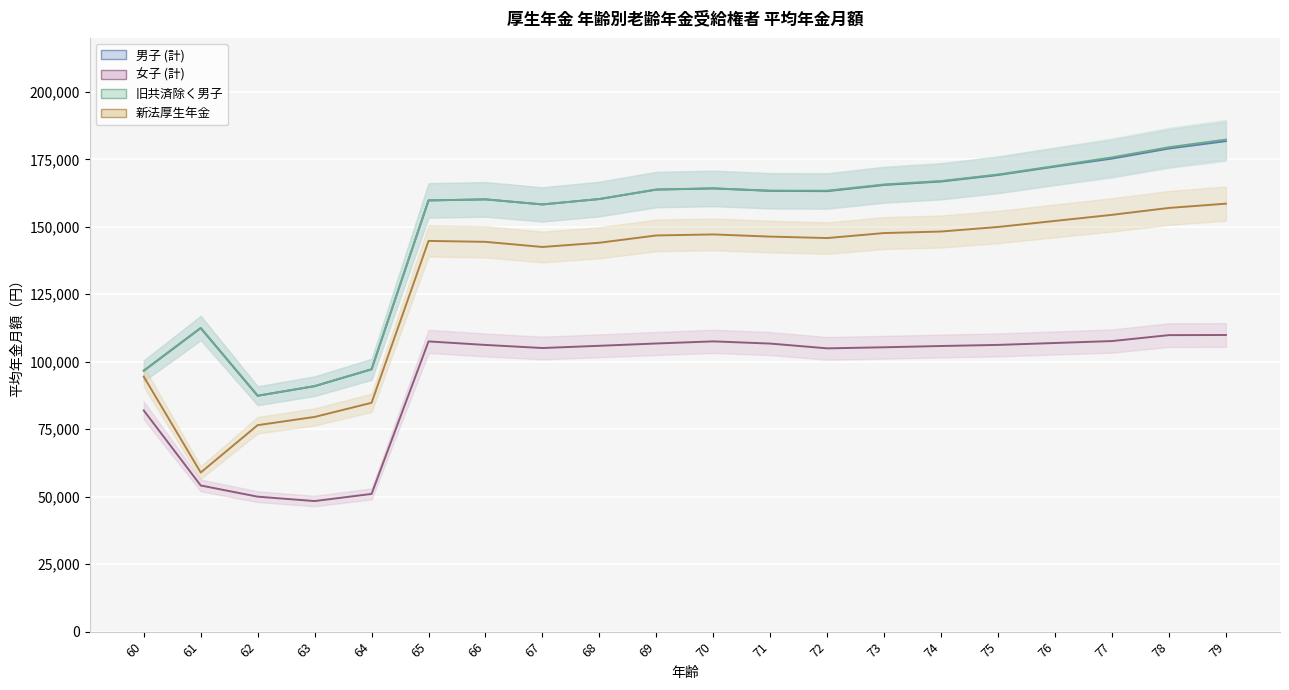

What is the minimum value for 男子 (計)?

87404